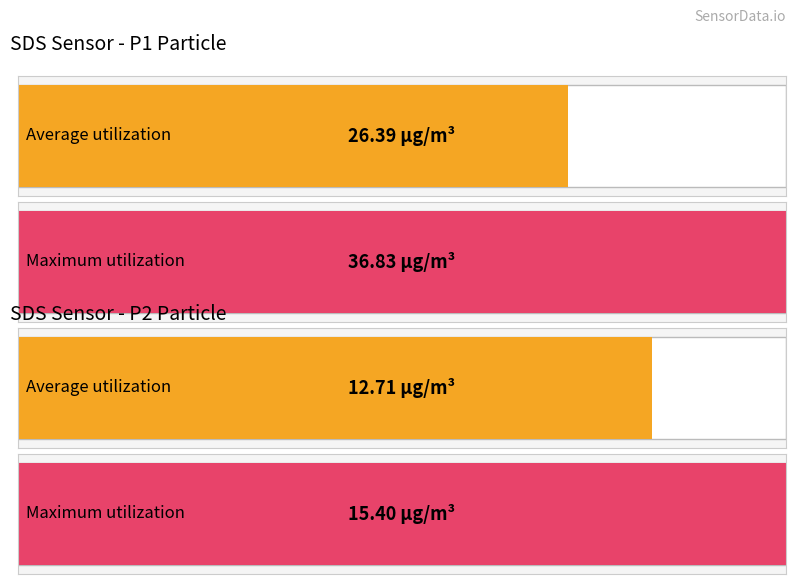

List the series in order of their peak value, highest first.

Maximum utilization, Average utilization